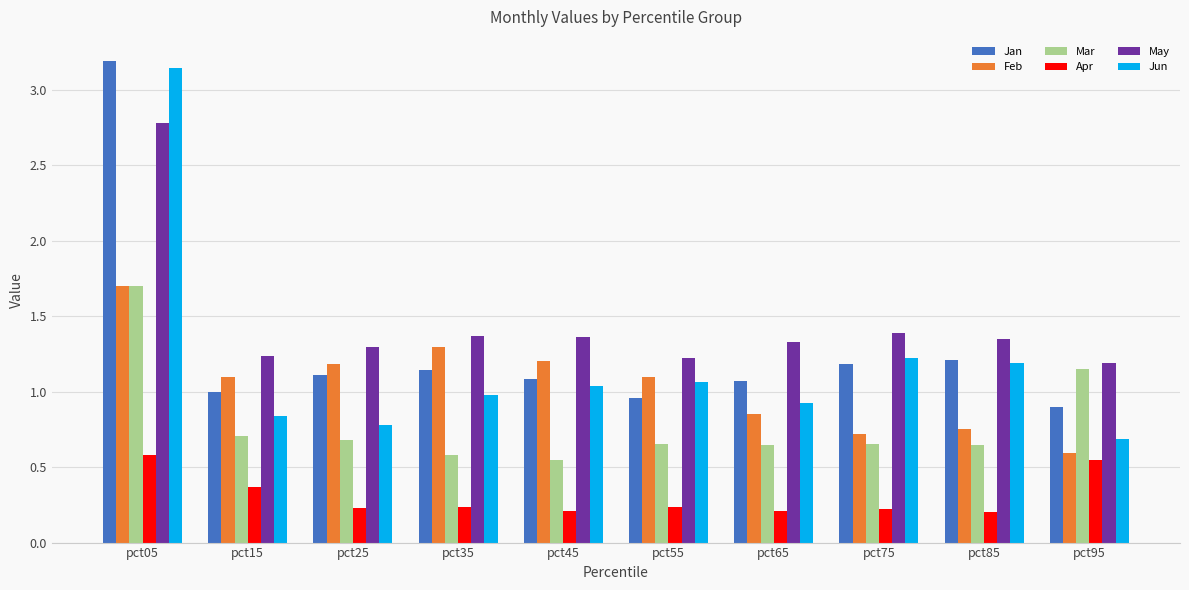

At which category does the chart reach its peak across all series?

pct05